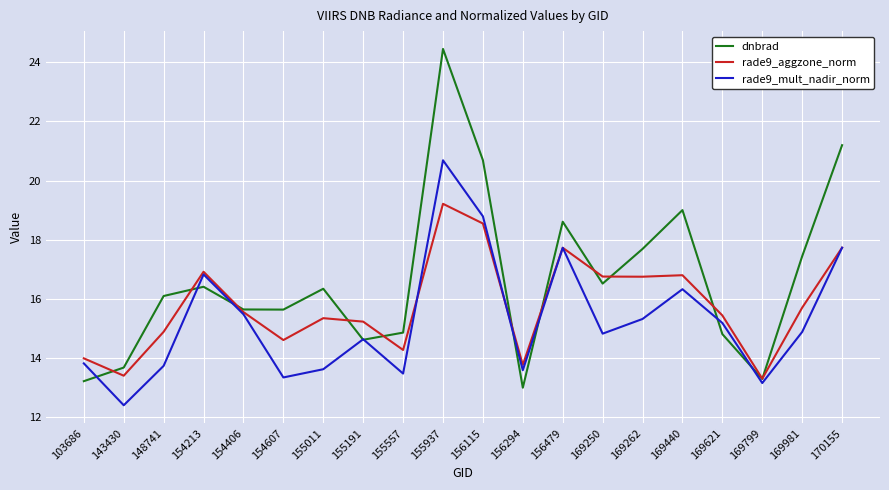

The rade9_aggzone_norm series shows 14.0 at 103686. True or false?

True